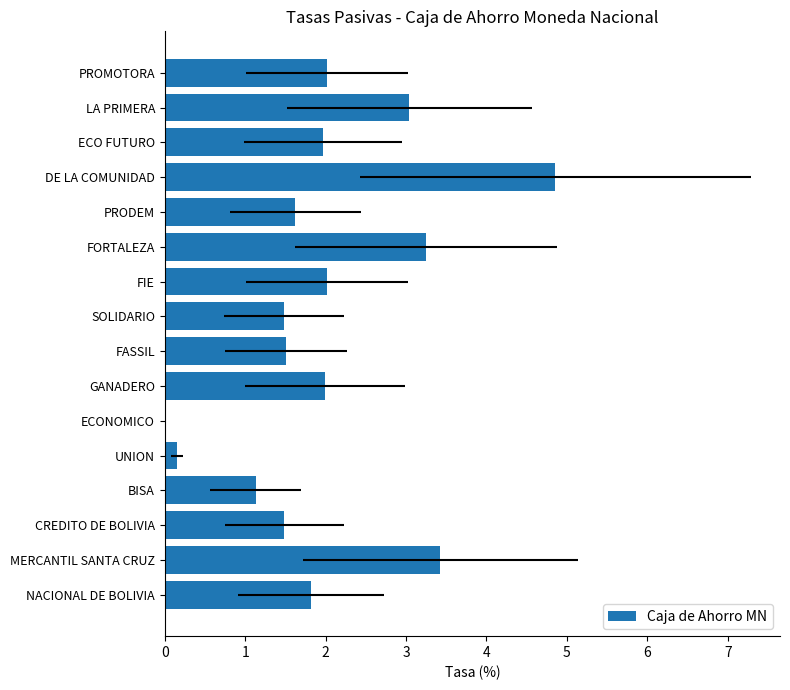

What is the value of the 4th bar from the left?

1.1